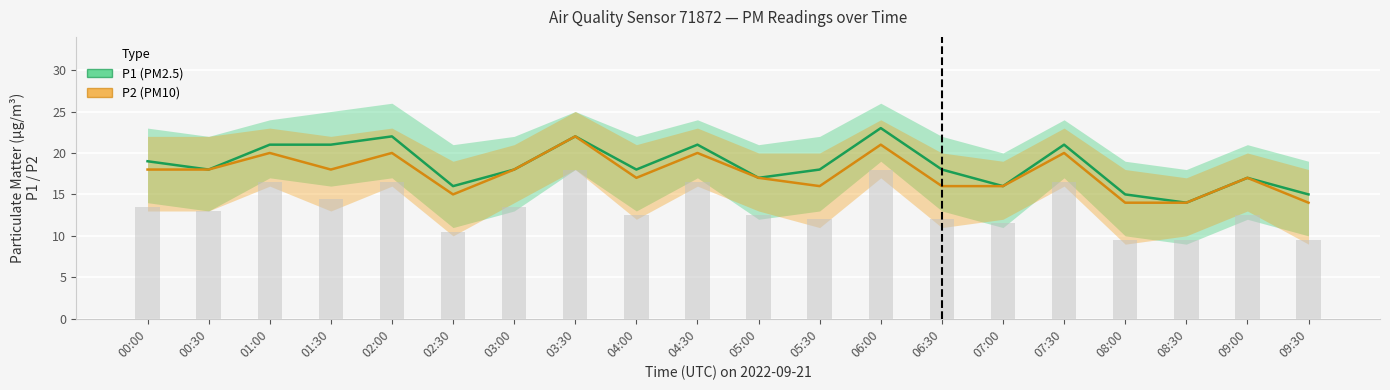

Reading left to right, what are all the values shown in this chart?

P1 (PM2.5): 19	18	21	21	22	16	18	22	18	21	17	18	23	18	16	21	15	14	17	15
P2 (PM10): 18	18	20	18	20	15	18	22	17	20	17	16	21	16	16	20	14	14	17	14